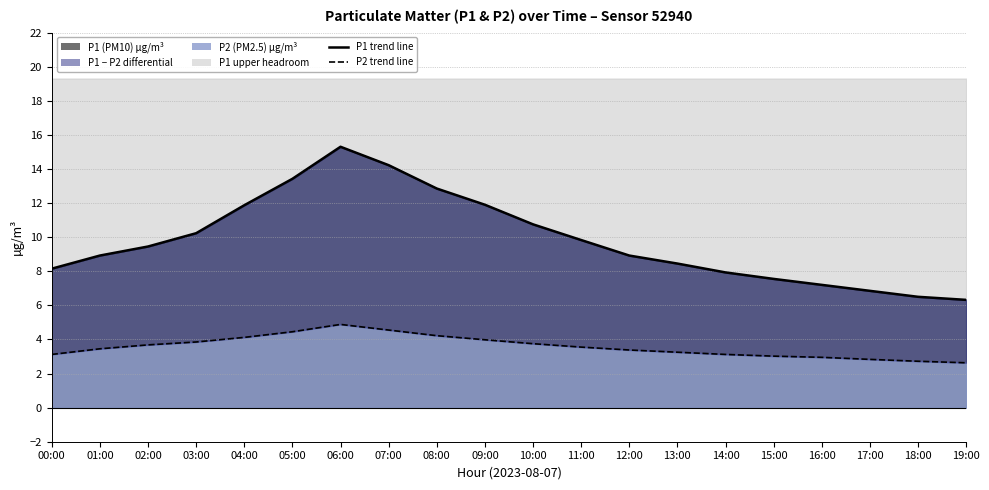

Which has a higher value, 08:00 or 14:00?

08:00